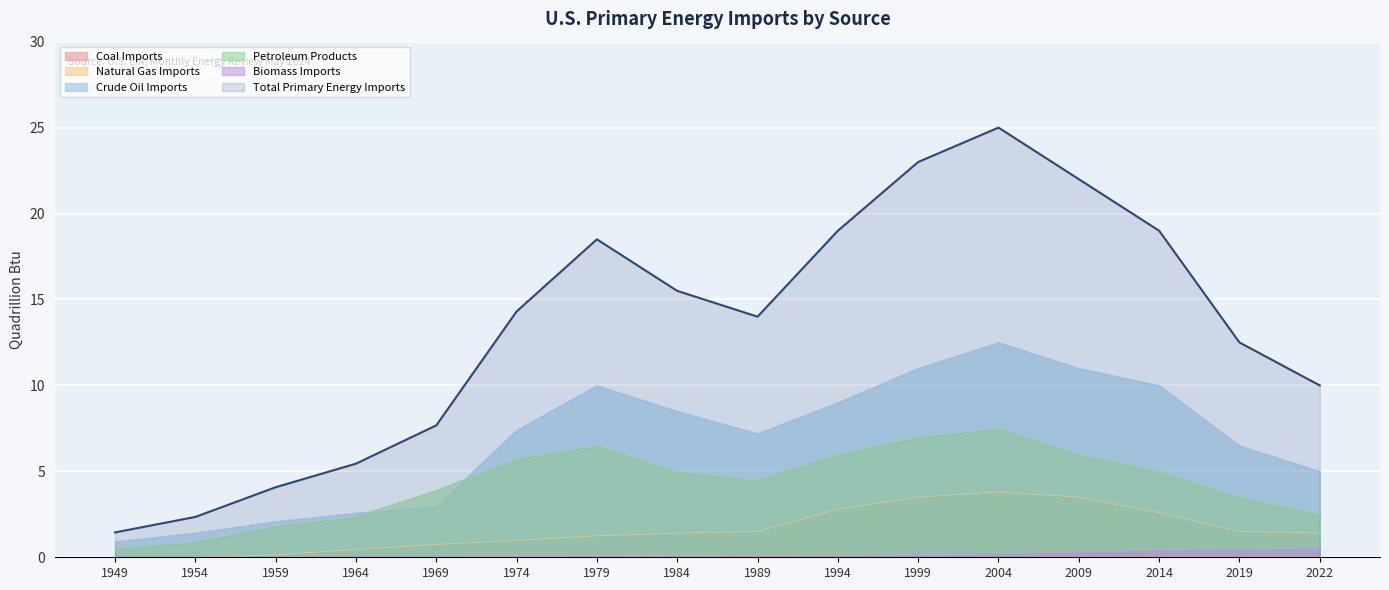

True or false: Natural Gas Imports and Petroleum Products intersect in this chart.

False